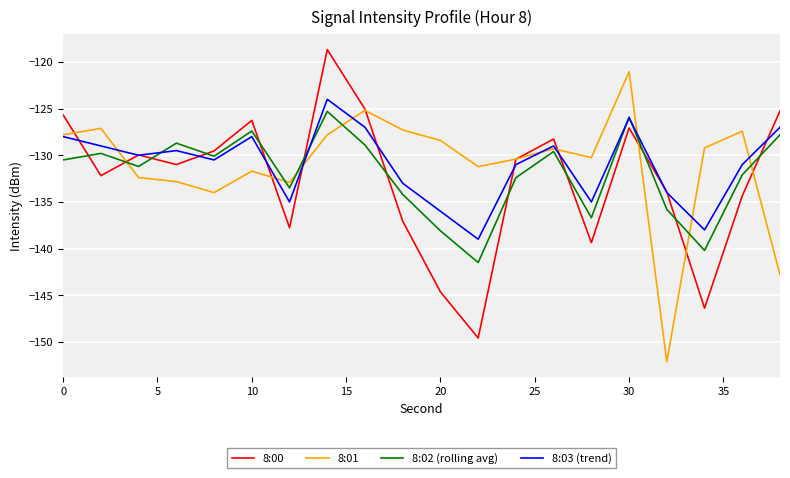

What is the sum of all 8:01 values?

-2621.3